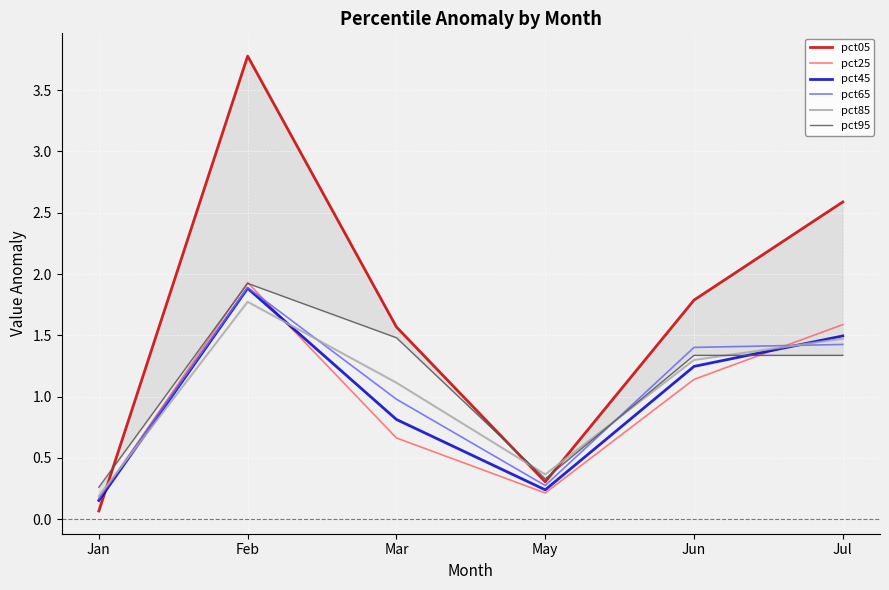

What is the difference between the maximum and minimum values in the pct05 series?

3.7